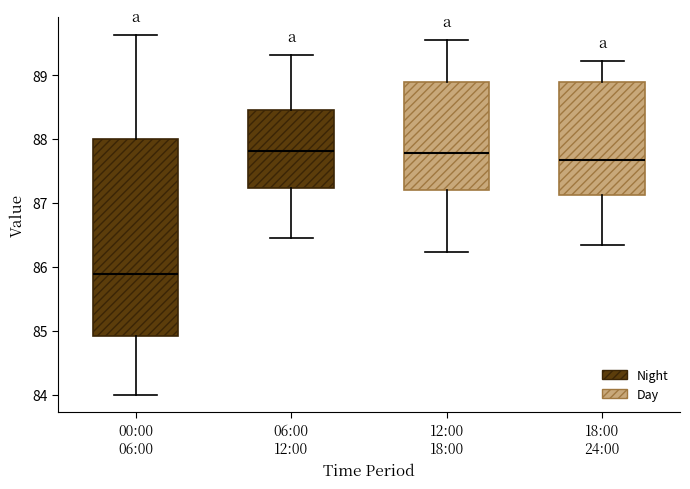

Which box is the tallest, from its lower edge to its upper edge?

00:00 06:00